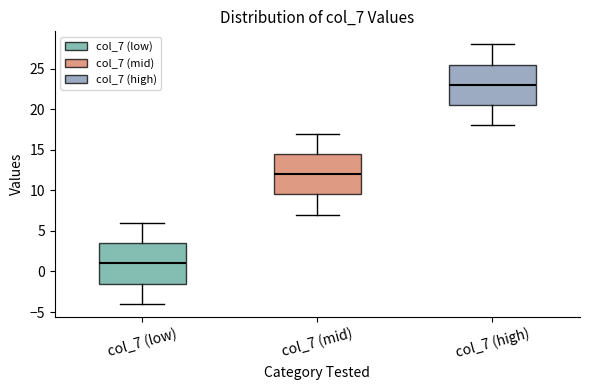

Which box has the highest median line?

col_7 (high)